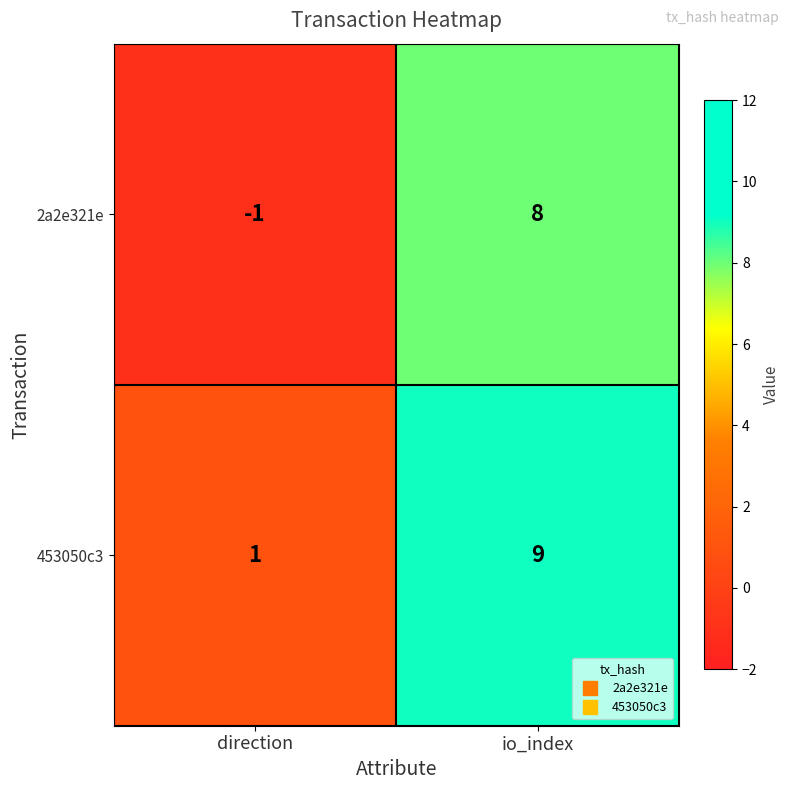

Rank the series by their average value, from lowest to highest.

2a2e321e, 453050c3